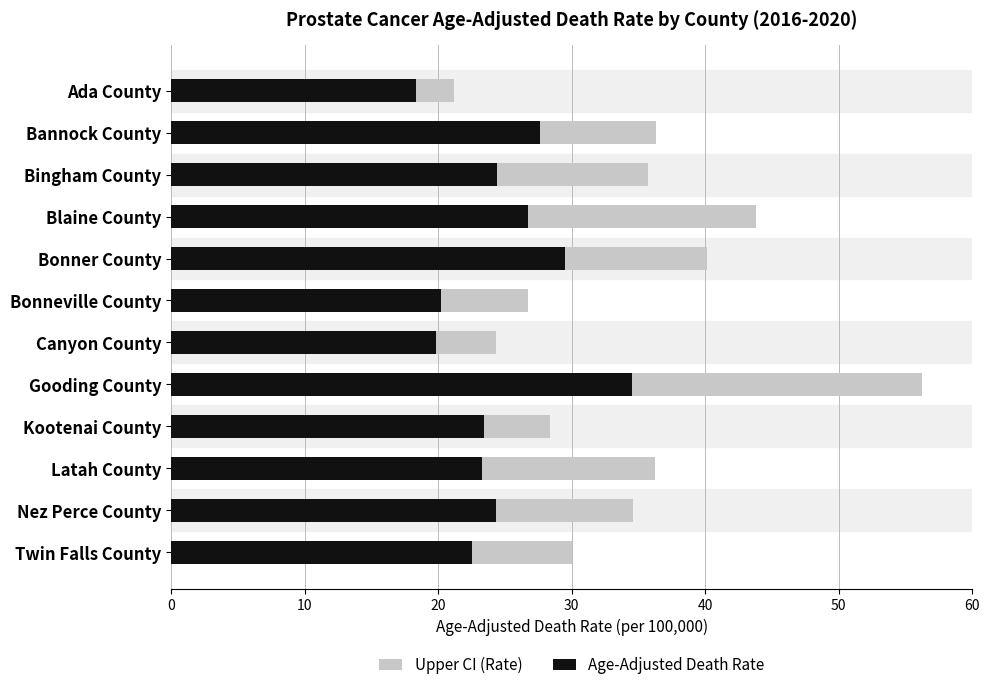

How many series are shown in this chart?

2